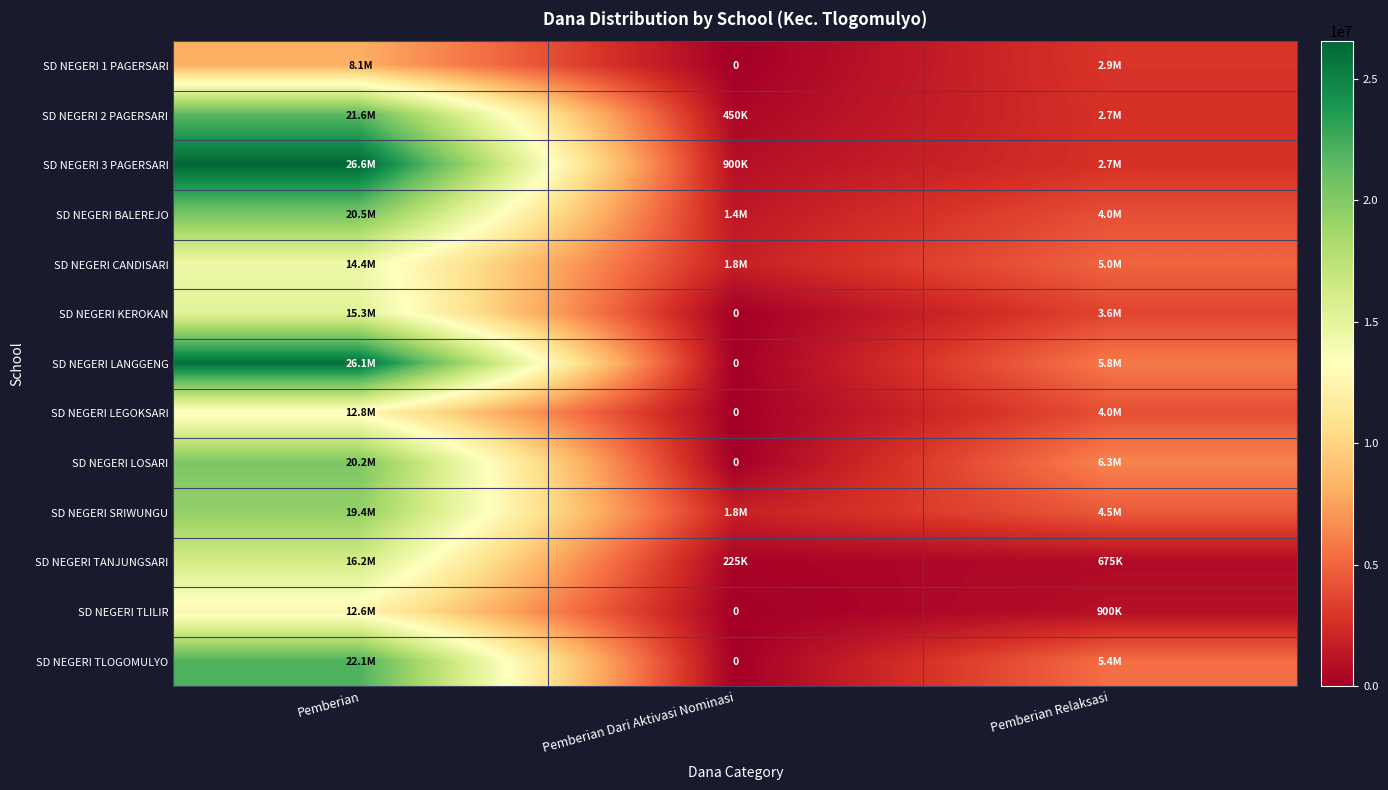

What is the greatest value displayed?

26550000